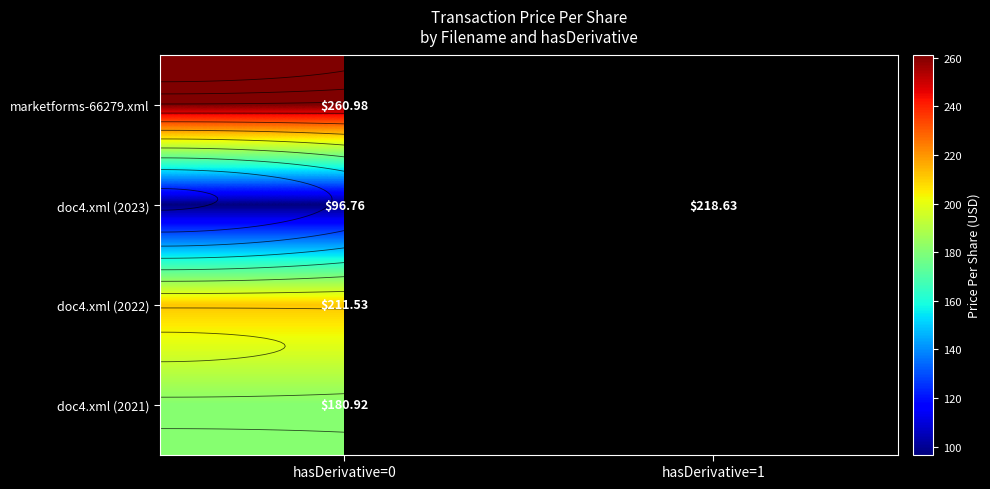

The doc4.xml (2021) series shows 180.9 at hasDerivative=0. True or false?

True